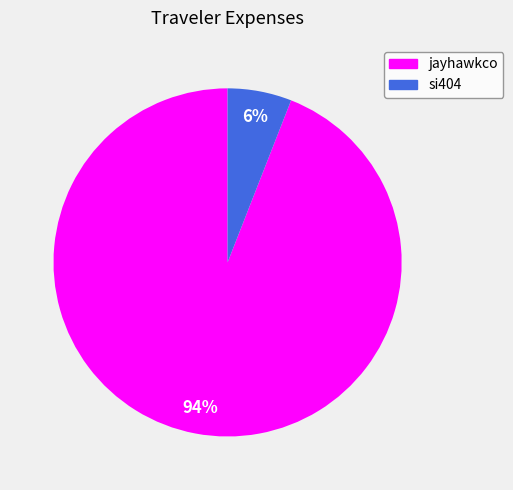

Is it true that jayhawkco is 94% of the pie?

True